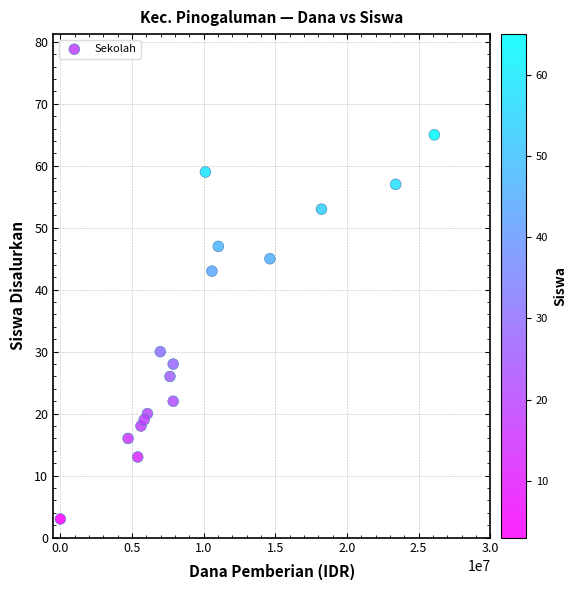

What Y value in the scatter plot is closest to 34?

30